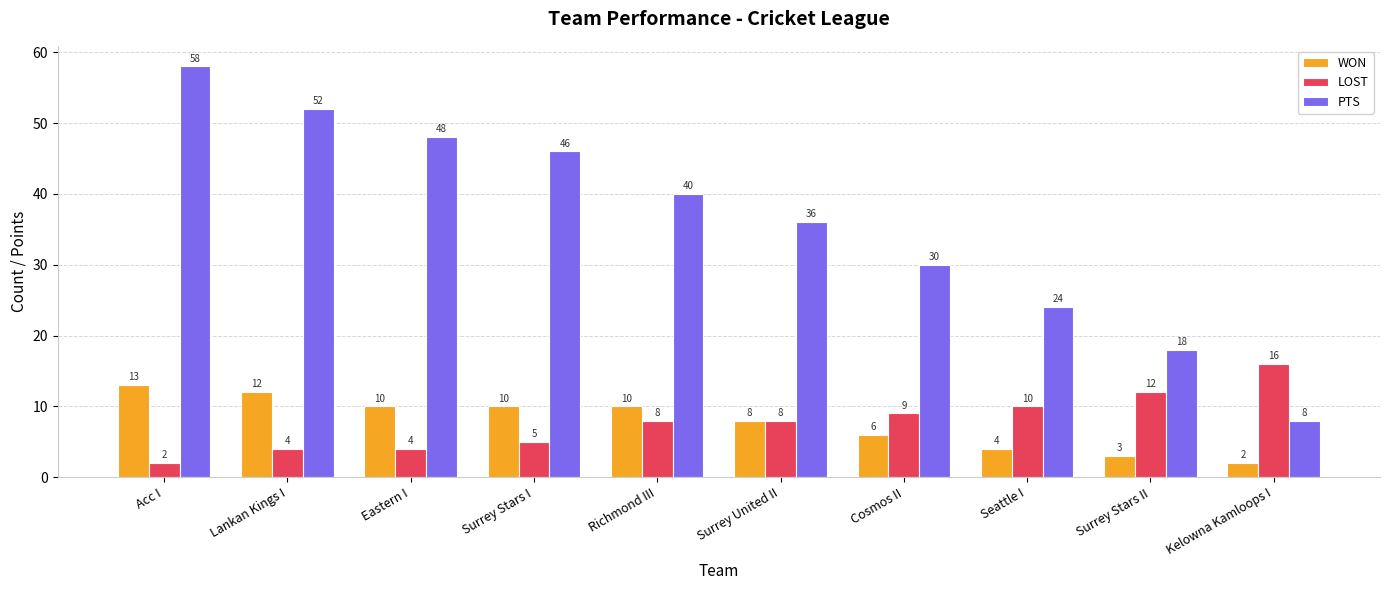

Reading left to right, transcribe all the data shown in this chart.

WON: Acc I=13	Lankan Kings I=12	Eastern I=10	Surrey Stars I=10	Richmond III=10	Surrey United II=8	Cosmos II=6	Seattle I=4	Surrey Stars II=3	Kelowna Kamloops I=2
LOST: Acc I=2	Lankan Kings I=4	Eastern I=4	Surrey Stars I=5	Richmond III=8	Surrey United II=8	Cosmos II=9	Seattle I=10	Surrey Stars II=12	Kelowna Kamloops I=16
PTS: Acc I=58	Lankan Kings I=52	Eastern I=48	Surrey Stars I=46	Richmond III=40	Surrey United II=36	Cosmos II=30	Seattle I=24	Surrey Stars II=18	Kelowna Kamloops I=8